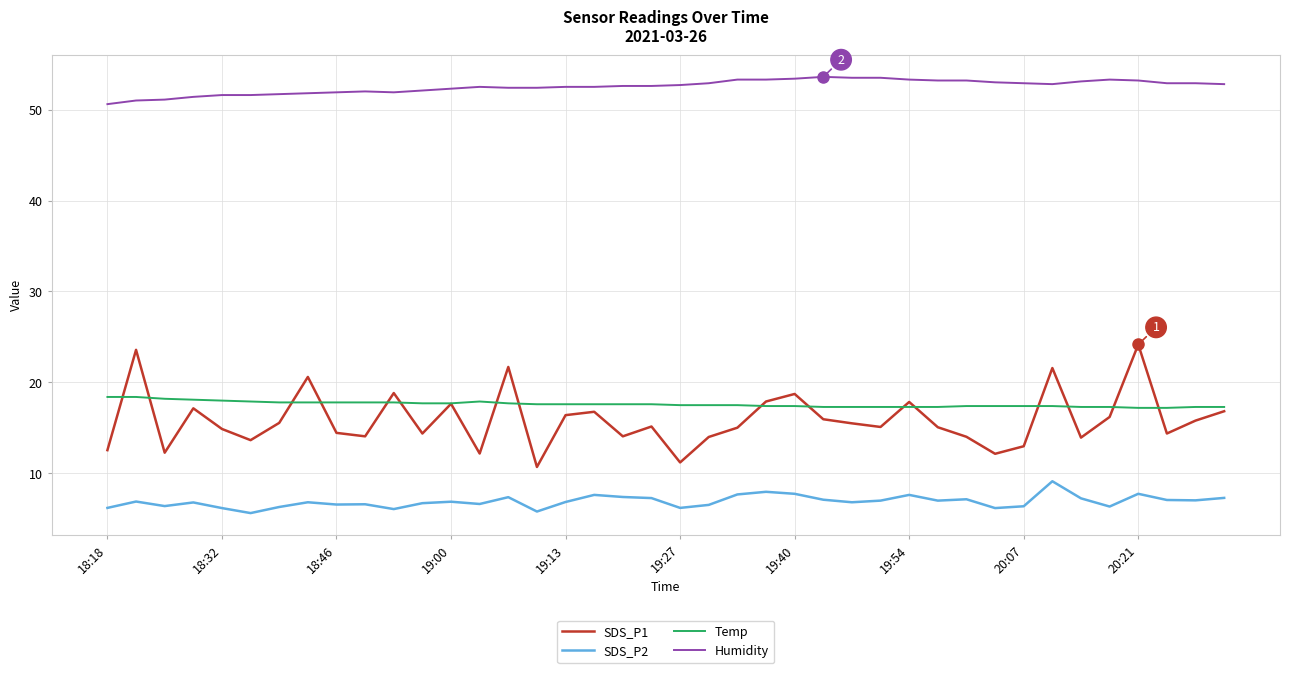

True or false: SDS_P2 and SDS_P1 cross at least once.

False